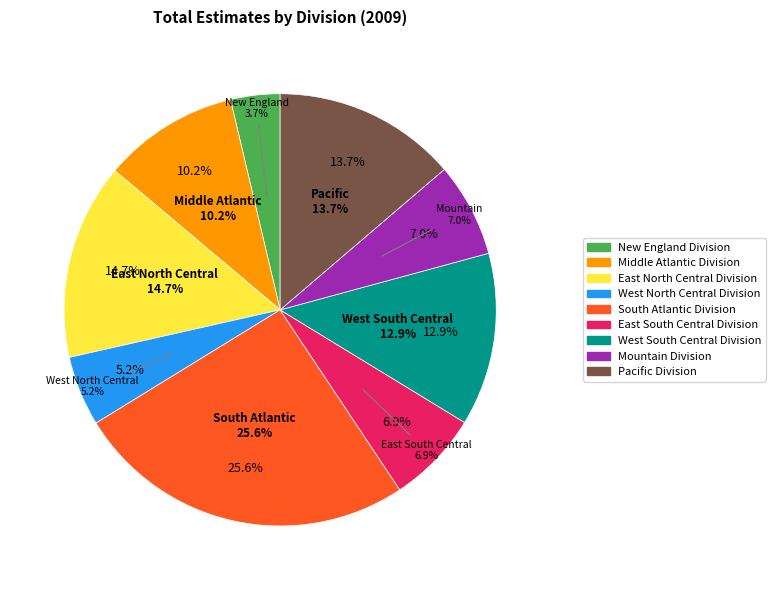

Is there any slice that represents more than half of the pie?

No